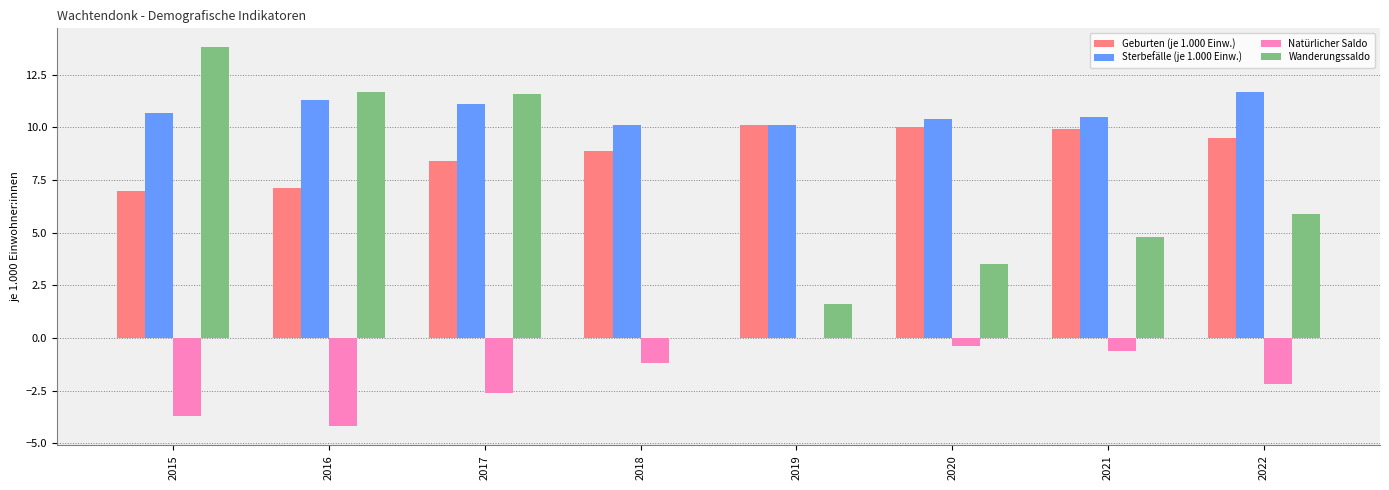

Is it true that Natürlicher Saldo equals -2.0 at 2019?

False